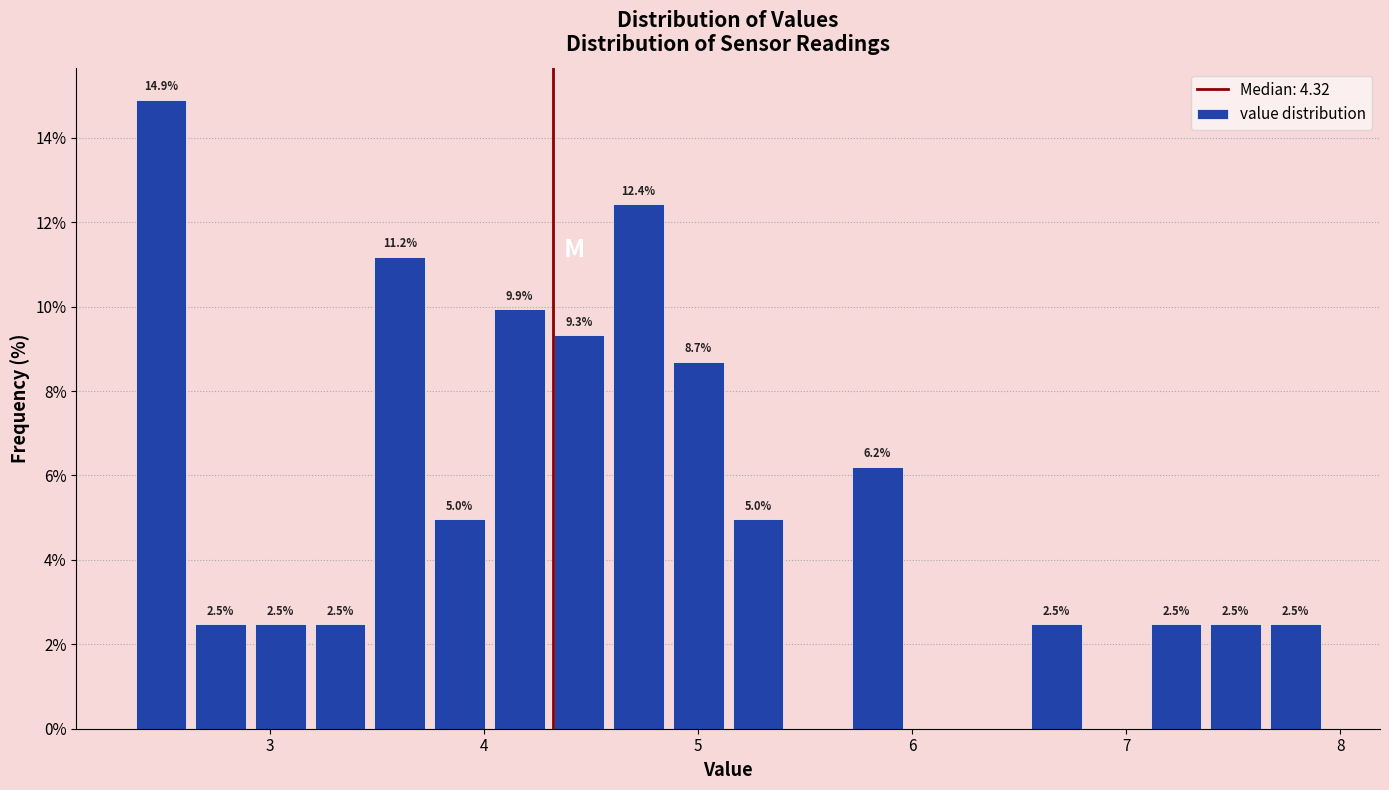

Around what value on the x-axis is the tallest bar? Give the approximate position of its centre, as read against the axis.

2.5